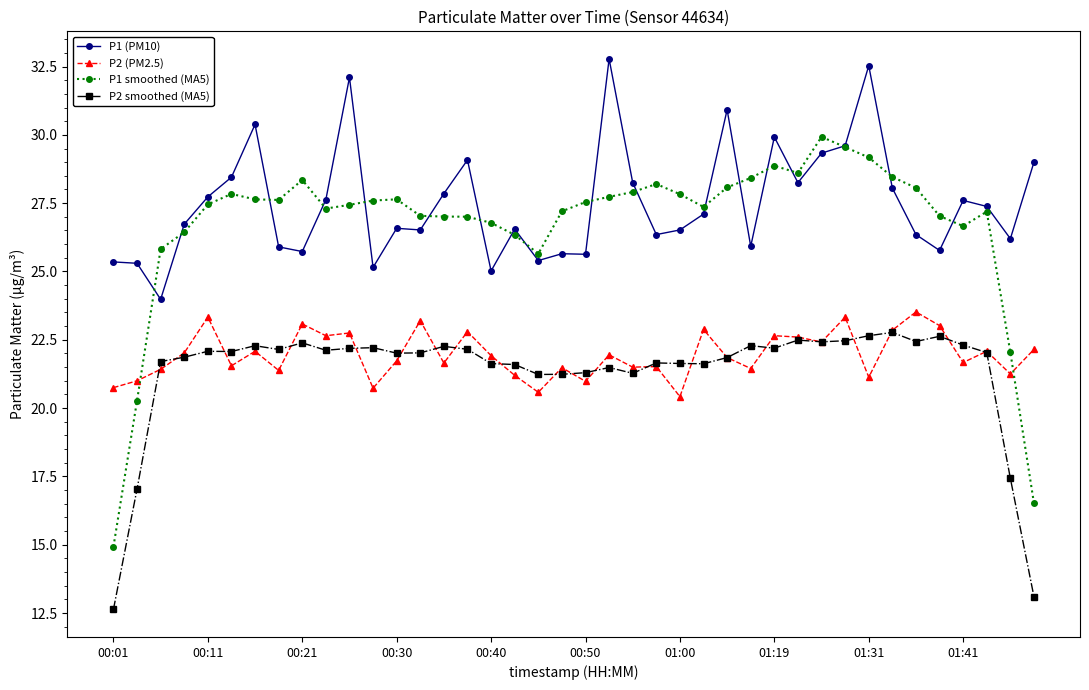

At how many categories does at least one series exceed 20?

40